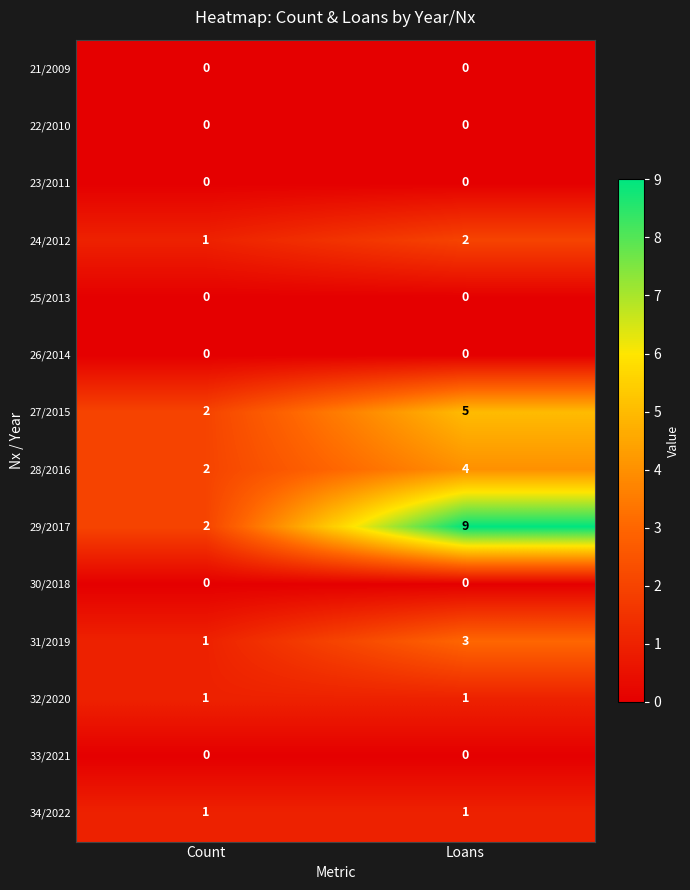

Reading right to left, transcribe all the data shown in this chart.

21/2009: 0	0
22/2010: 0	0
23/2011: 0	0
24/2012: 2	1
25/2013: 0	0
26/2014: 0	0
27/2015: 5	2
28/2016: 4	2
29/2017: 9	2
30/2018: 0	0
31/2019: 3	1
32/2020: 1	1
33/2021: 0	0
34/2022: 1	1